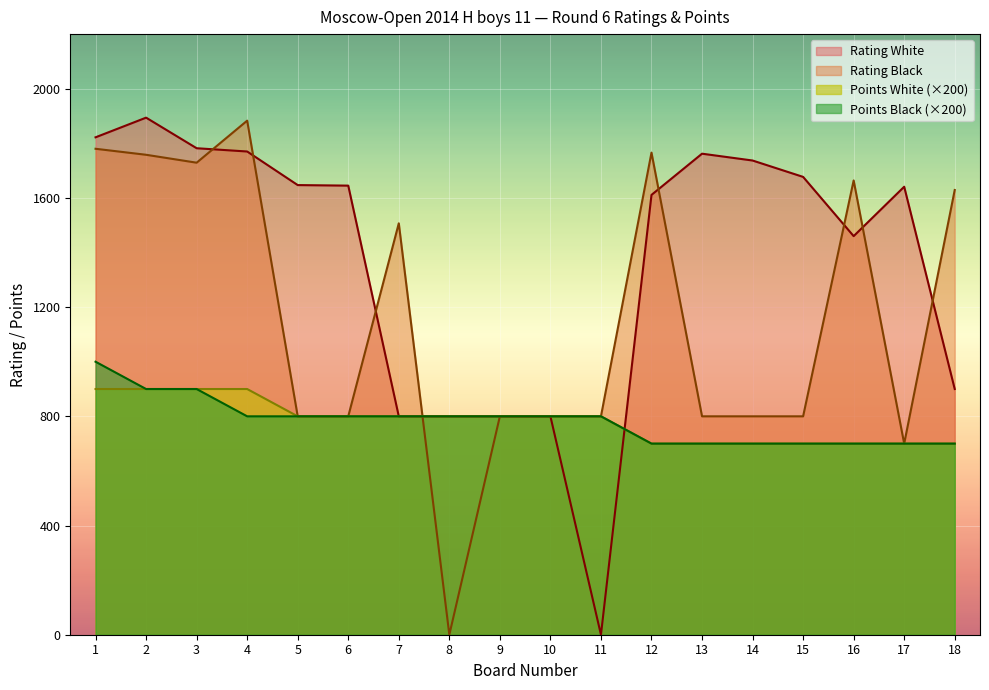

What is the value of the Rating White point at the 8th from the left?

800